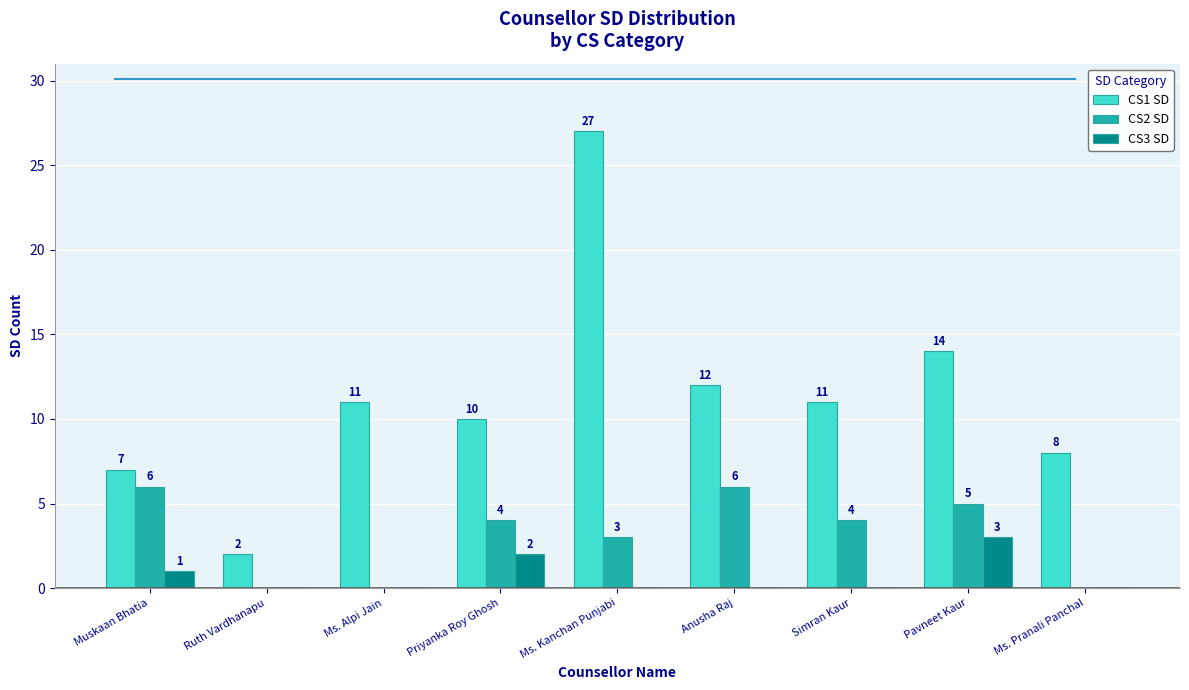

True or false: CS3 SD has a value of 2 at Priyanka Roy Ghosh.

True